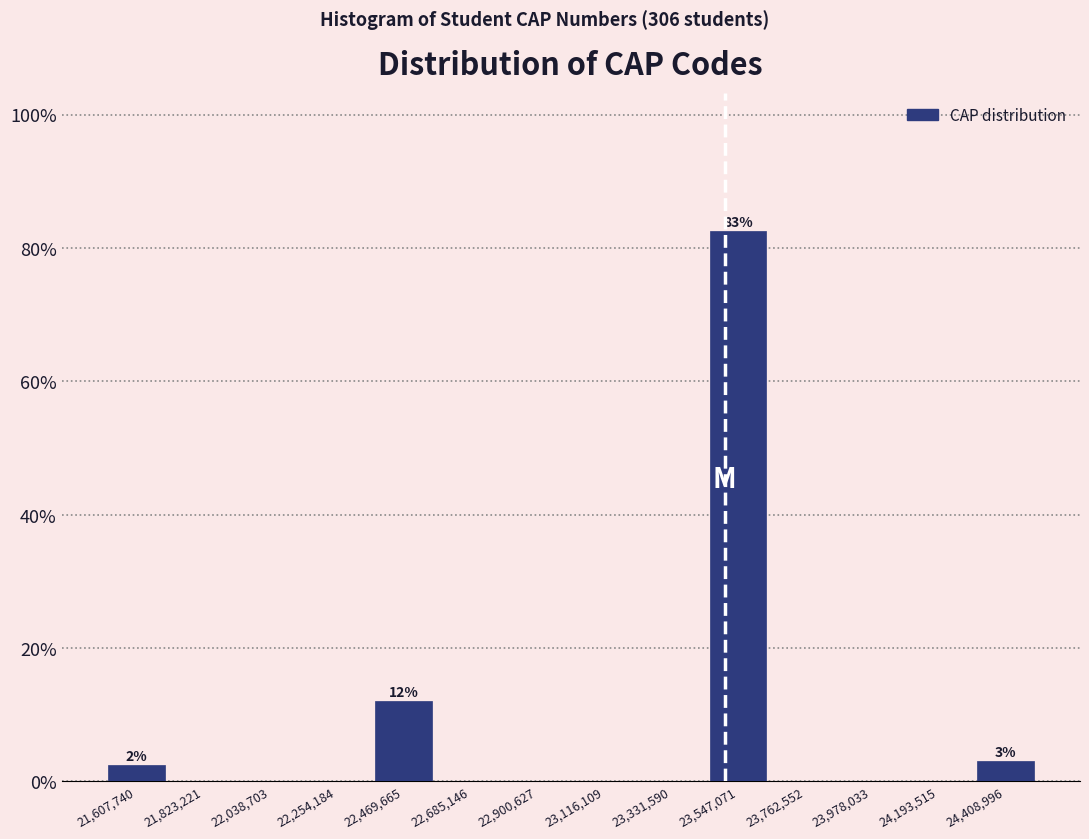

Which range on the x-axis has the tallest bar?

23450000 to 23650000